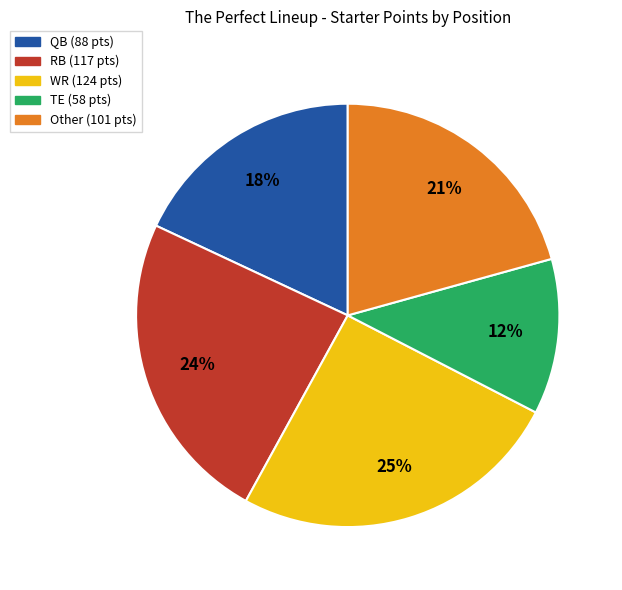

How many slices are in this pie chart?

5